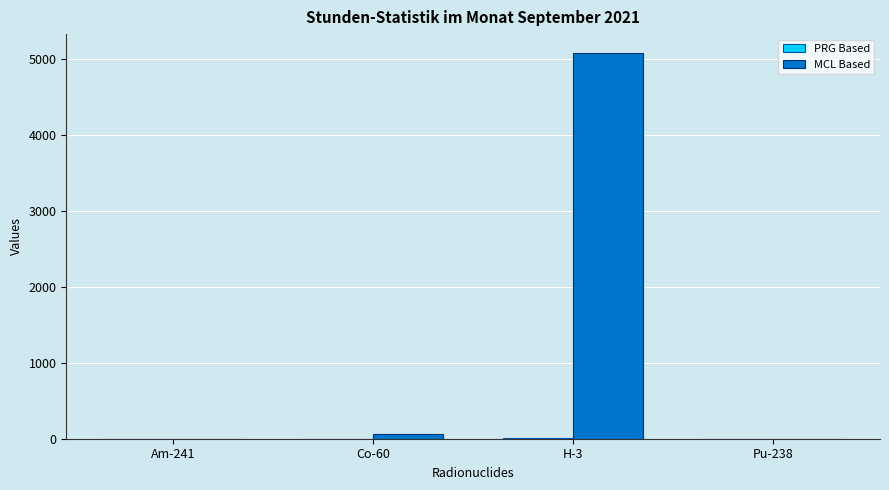

At which category is the sum across all series the highest?

H-3